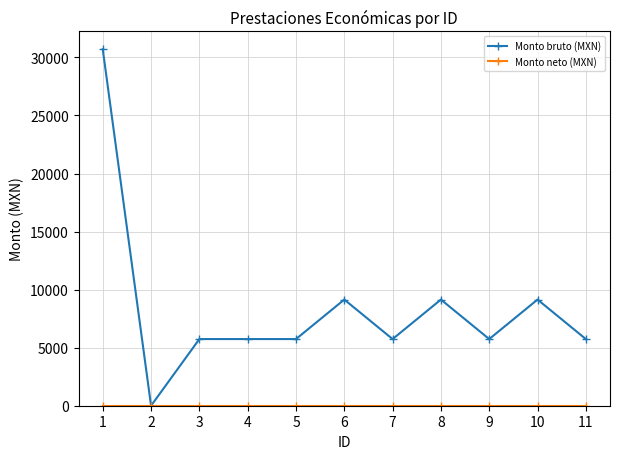

True or false: Monto bruto (MXN) has more than 2 interior local peaks.

True